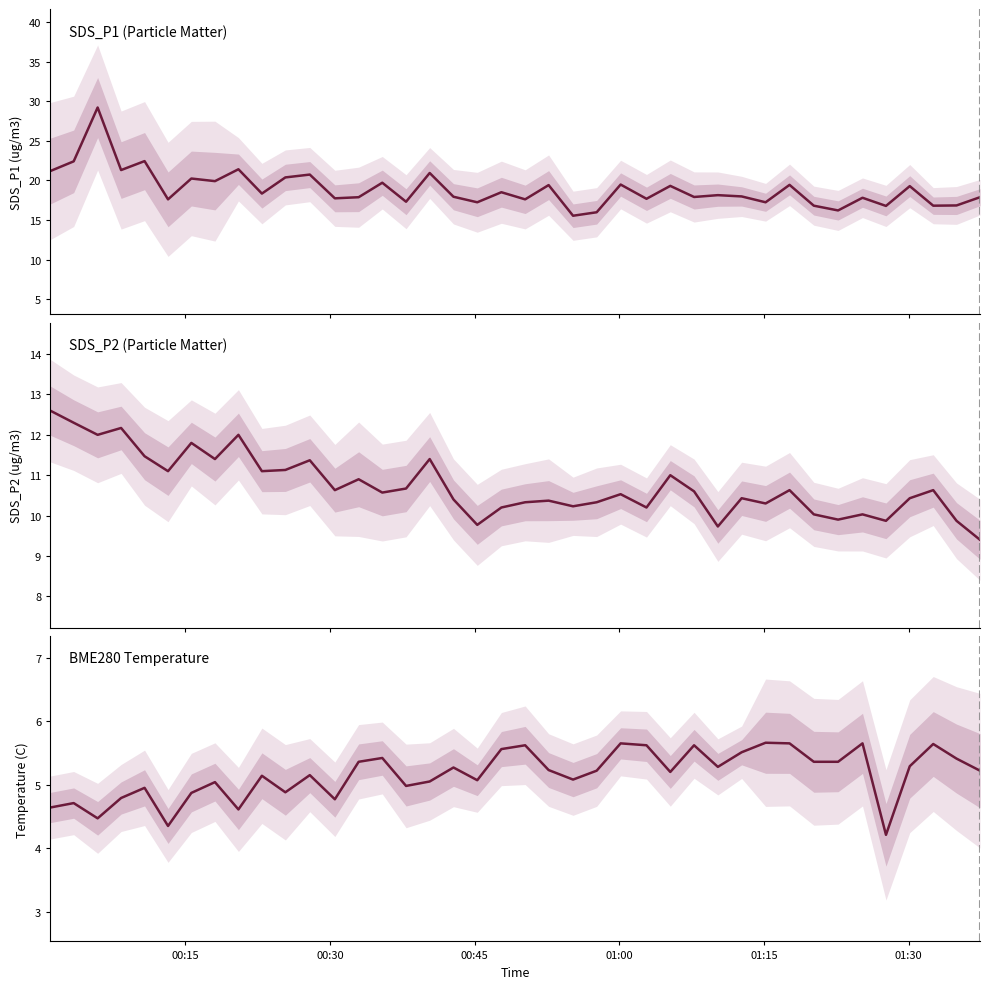

The BME280 Temperature series shows 1.4 at 35. True or false?

False